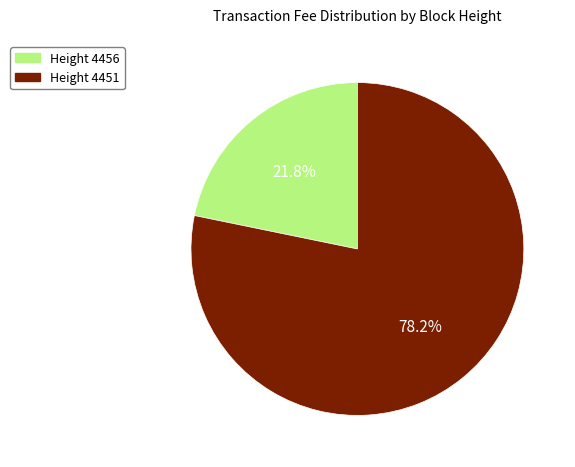

Which slice is the largest?

4451